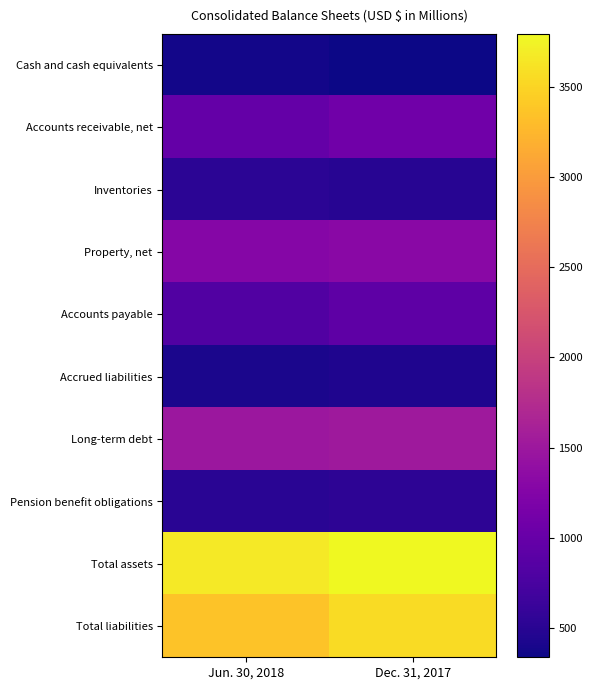

What is the difference between the highest and lowest values at Jun. 30, 2018?

3300